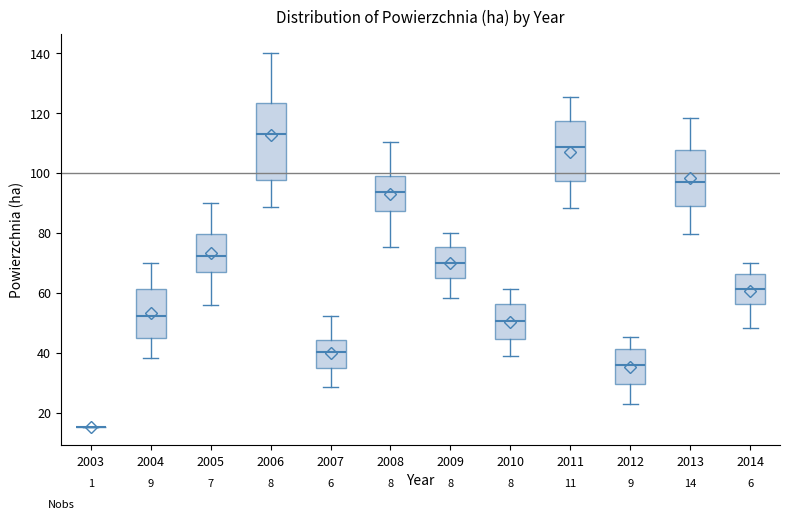

Comparing the boxes themselves (not the whiskers), which one is the tallest?

2006